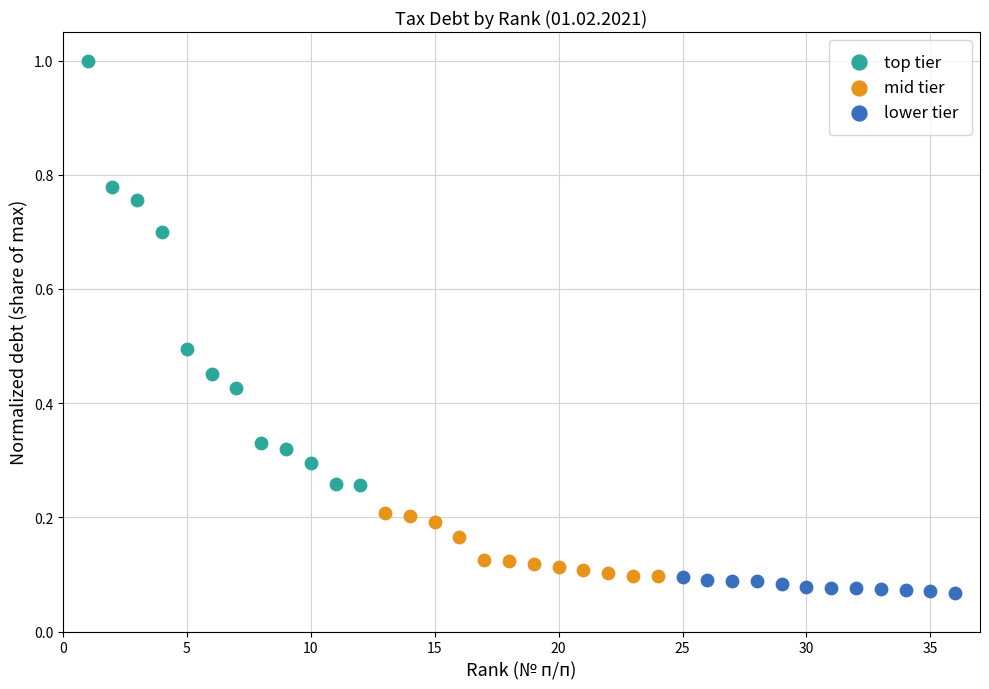

Which series reaches the maximum Y coordinate?

top tier